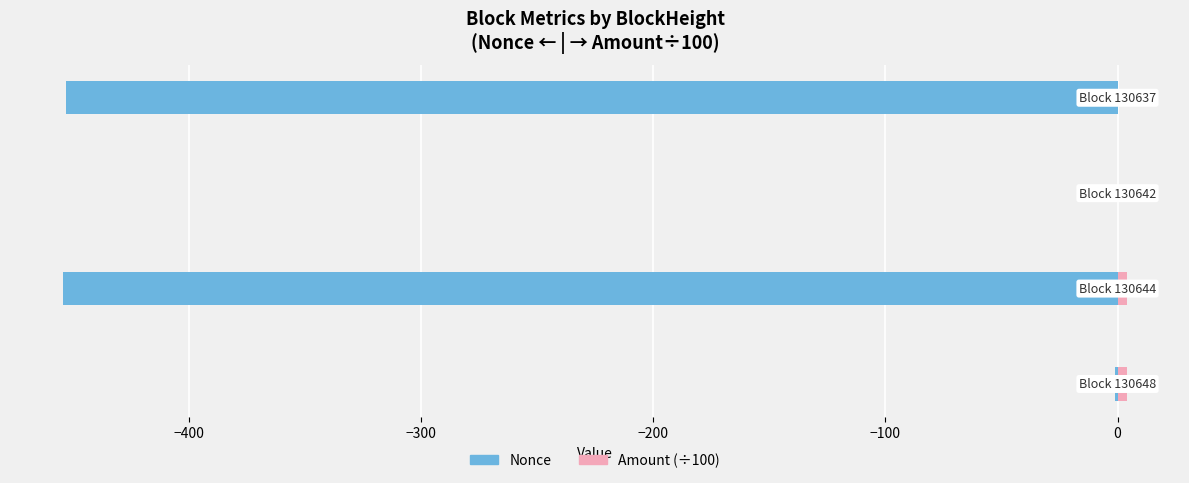

Count the number of data series in this chart.

2